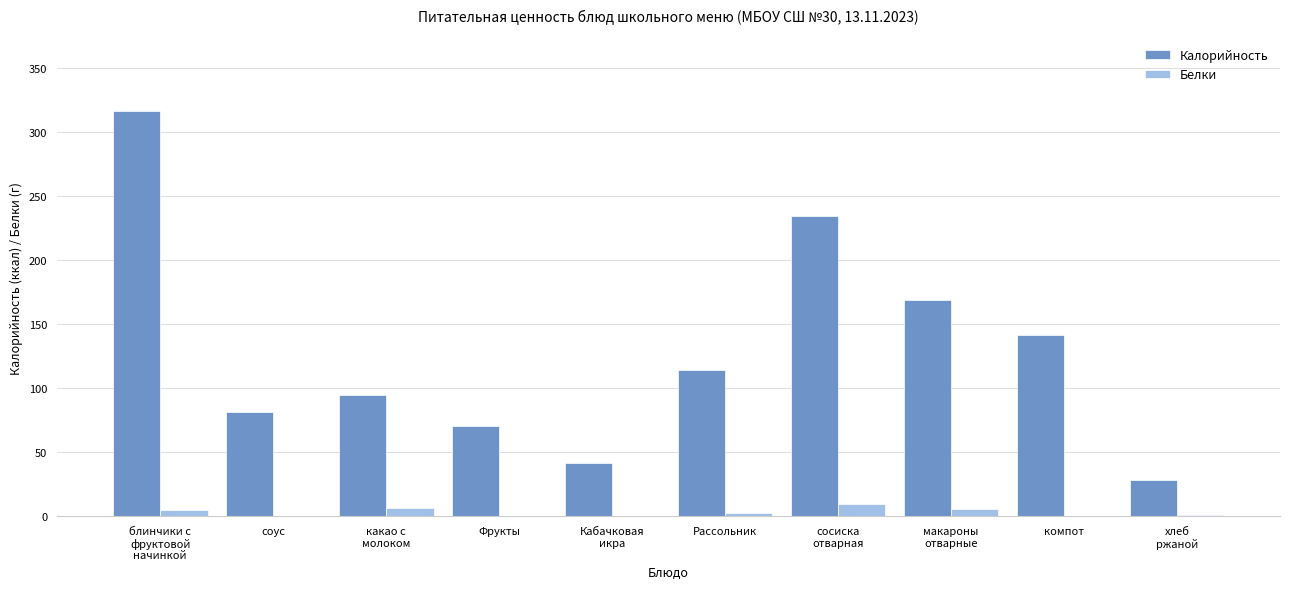

What is the greatest value displayed?

316.3